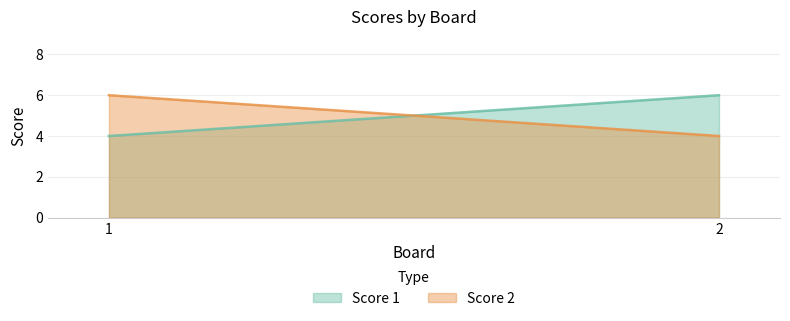

Which category has the highest value across all series?

2